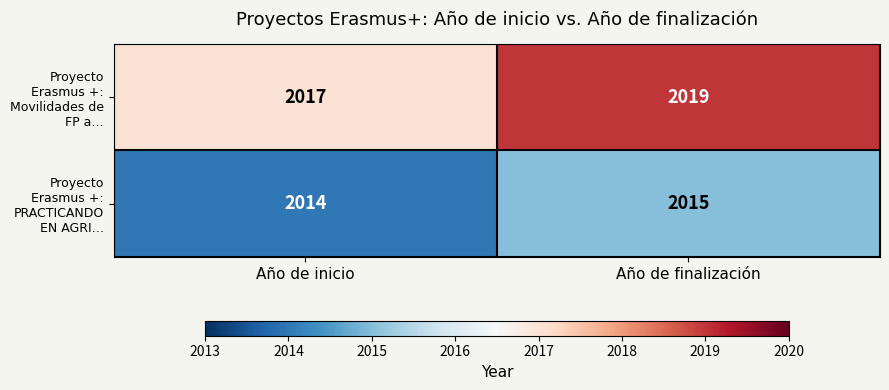

Between Año de inicio and Año de finalización, which series saw the biggest shift?

Proyecto Erasmus +: Movilidades de FP a…